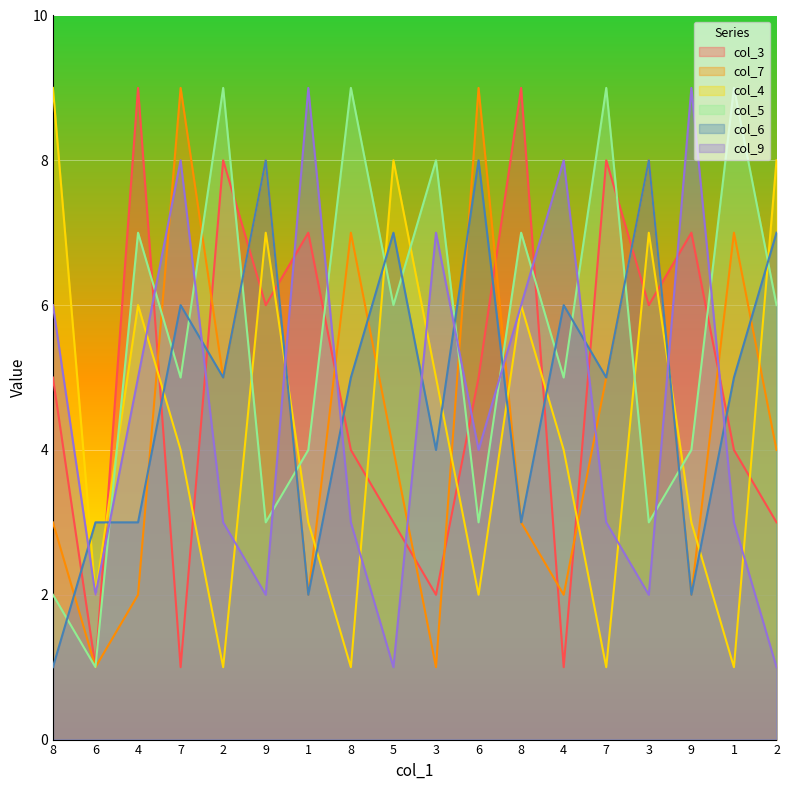

What is the average value of the col_3 series?

5